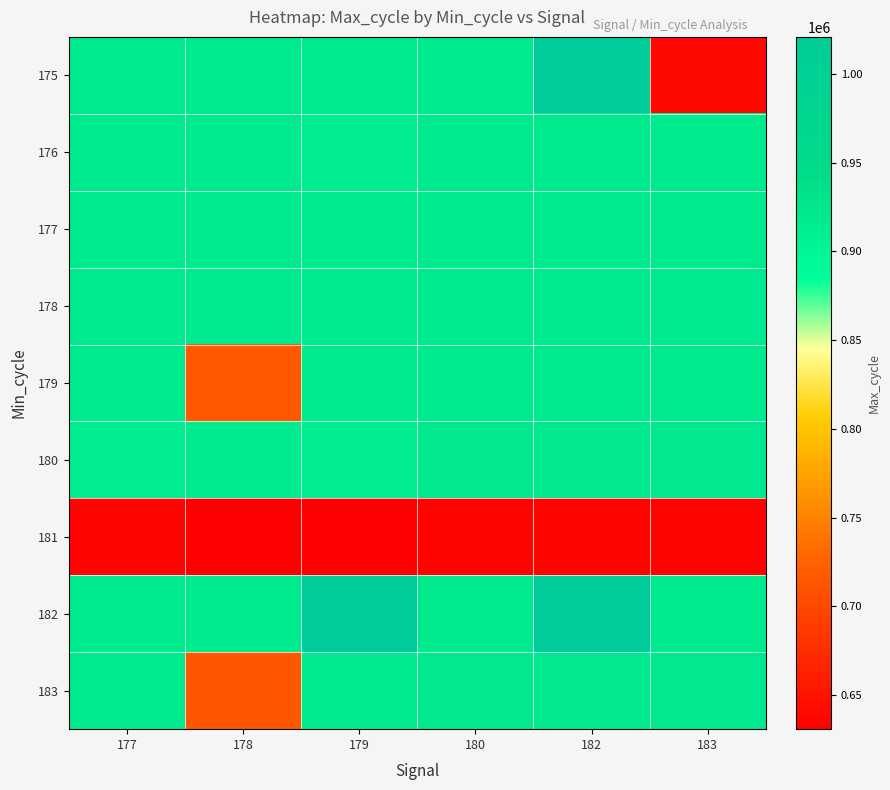

What is the difference between the highest and lowest values at 183?

285649